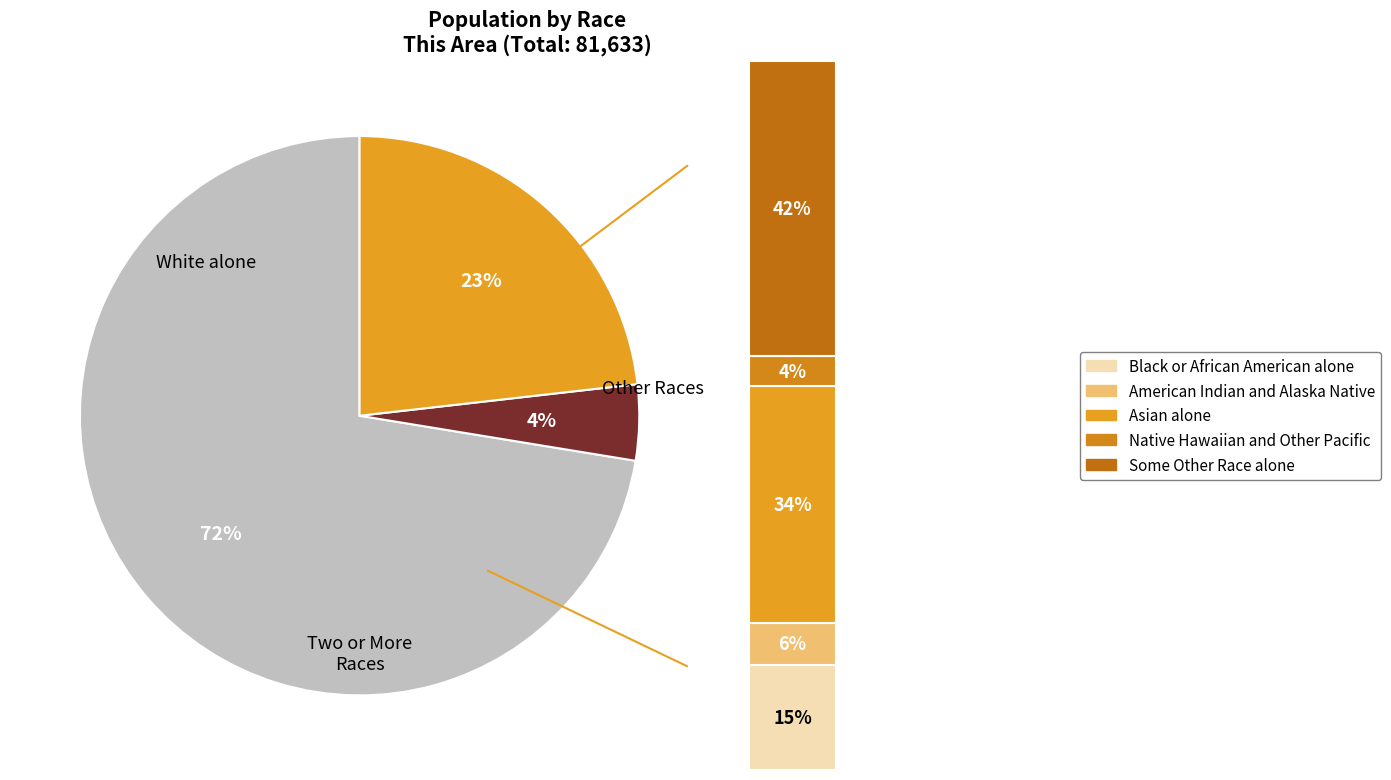

Is it true that Some Other Race alone is 10% of the pie?

True